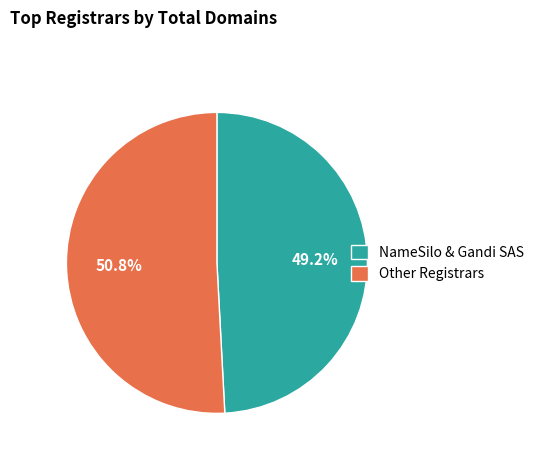

To the nearest percent, what is the difference between the largest and smallest slice percentages?

2%